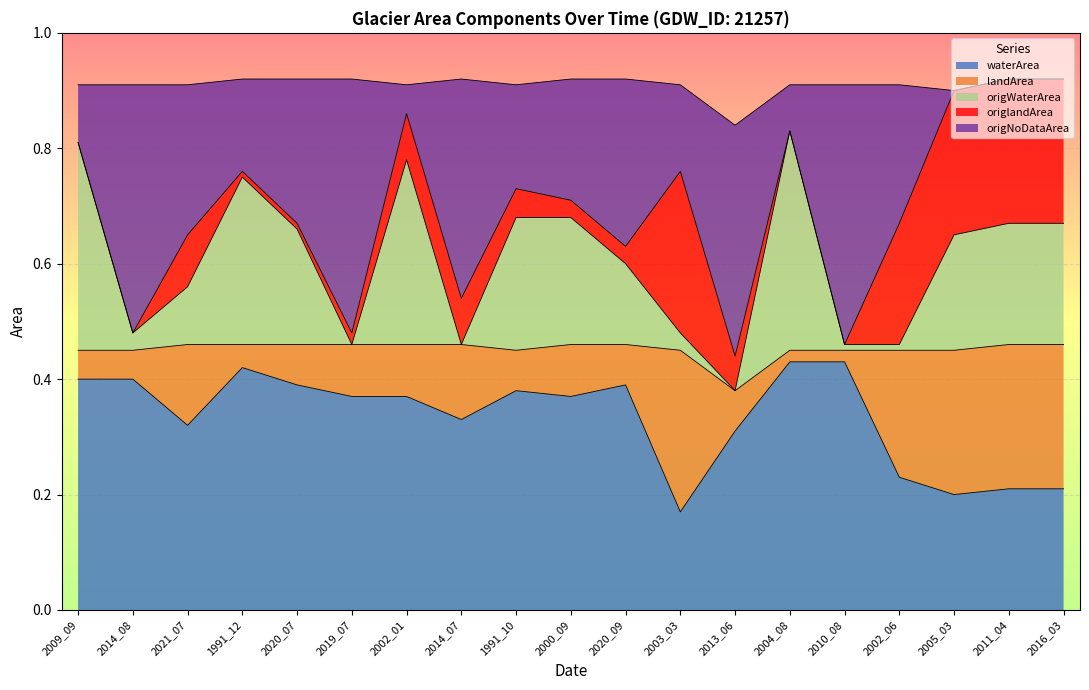

What is the label of the 2nd point from the left?

2014_08